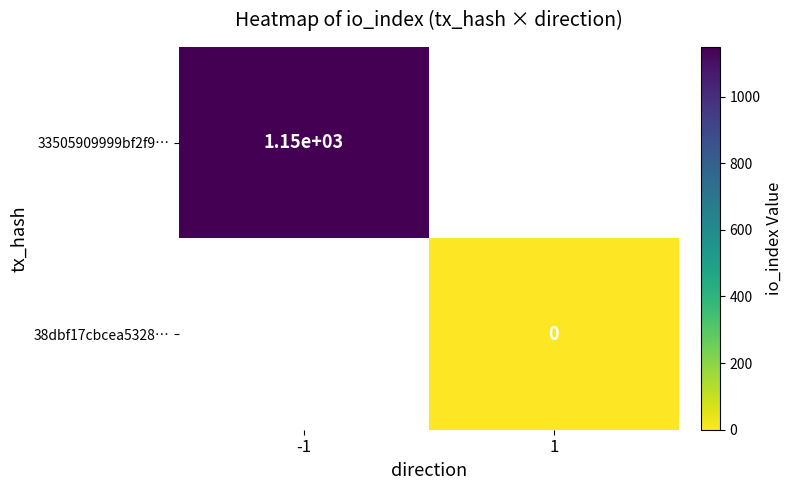

True or false: 33505909999bf2f9… has a value of 1150 at -1.

True